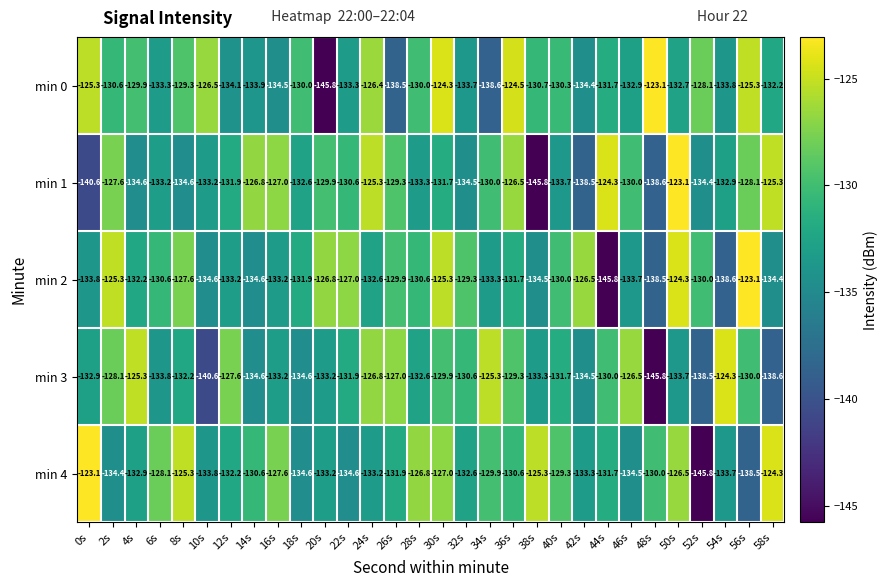

What is the smallest value displayed?

-145.8